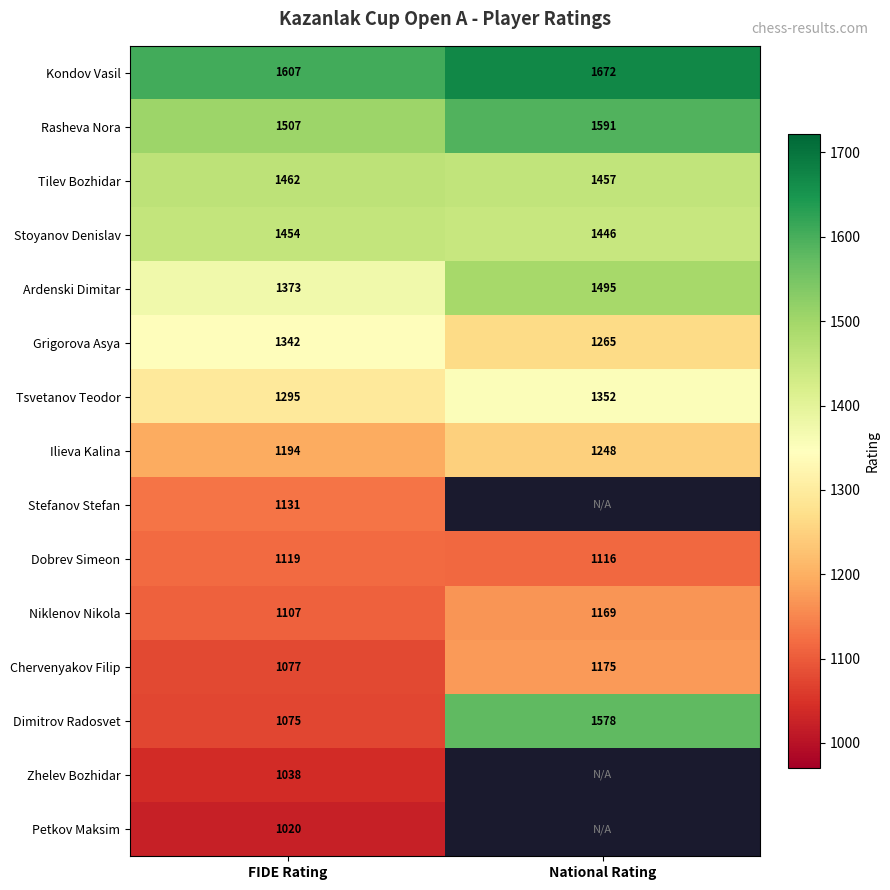

What is the difference between the Grigorova Asya values at National Rating and FIDE Rating?

77